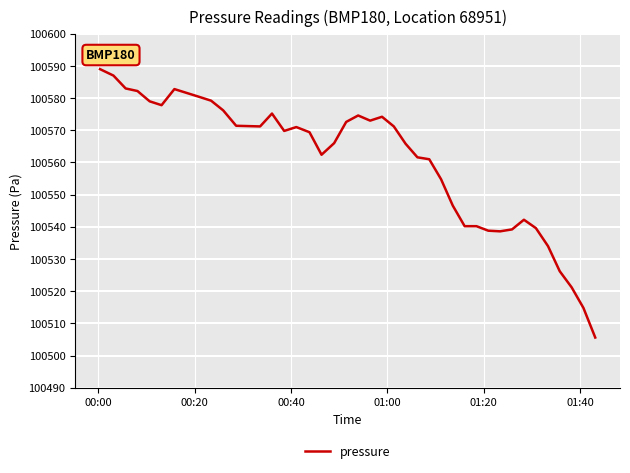

What is the sum of all values?

4022409.0